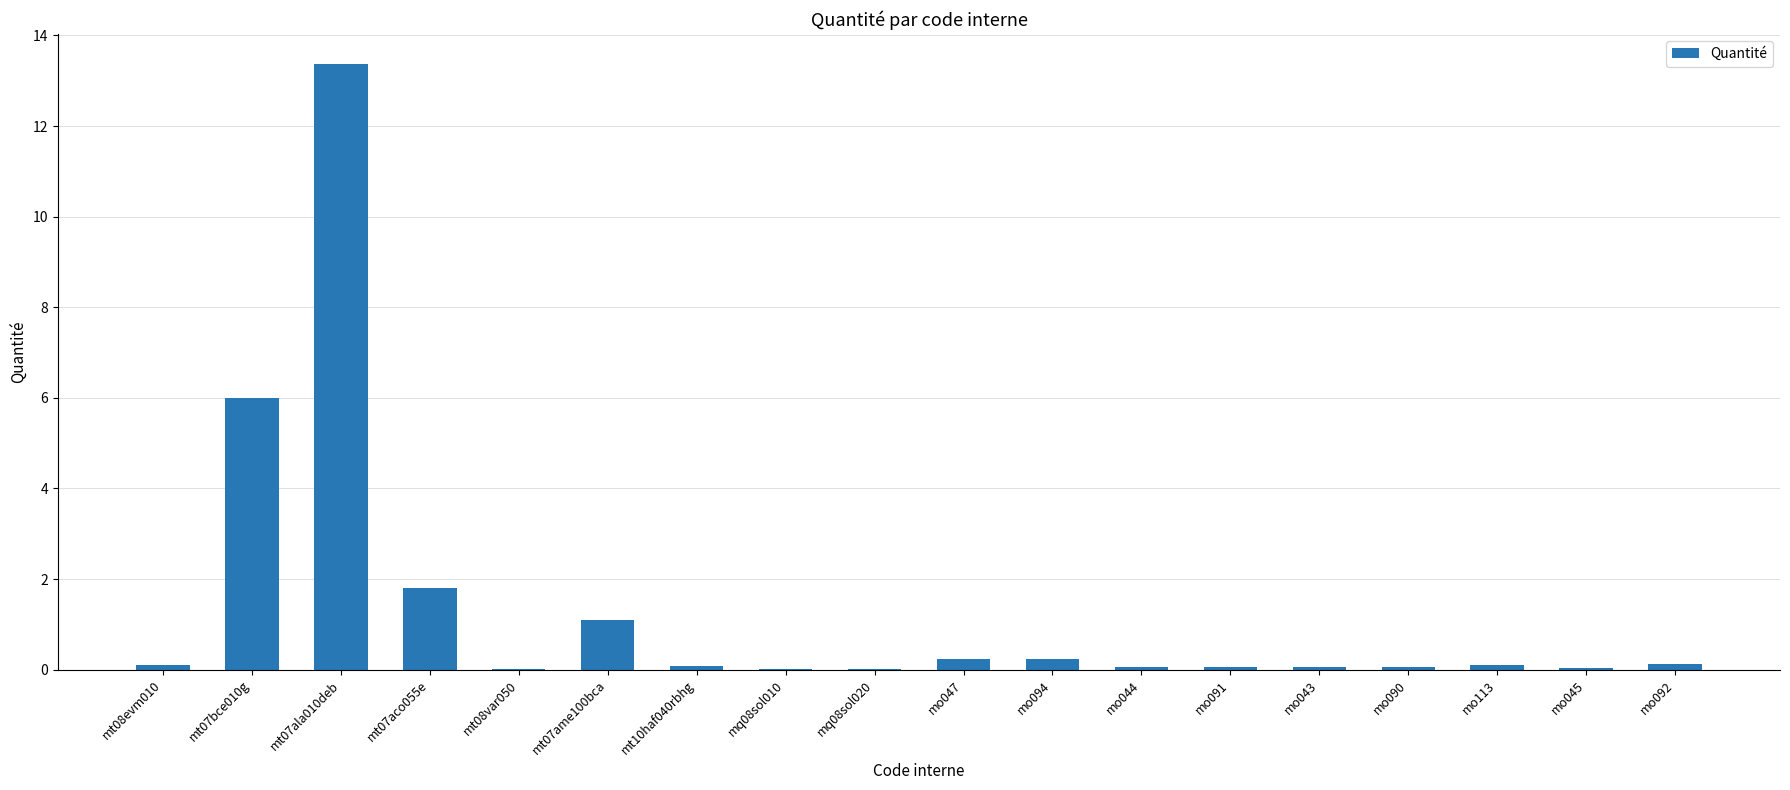

Between mo044 and mt07ame100bca, which is larger?

mt07ame100bca